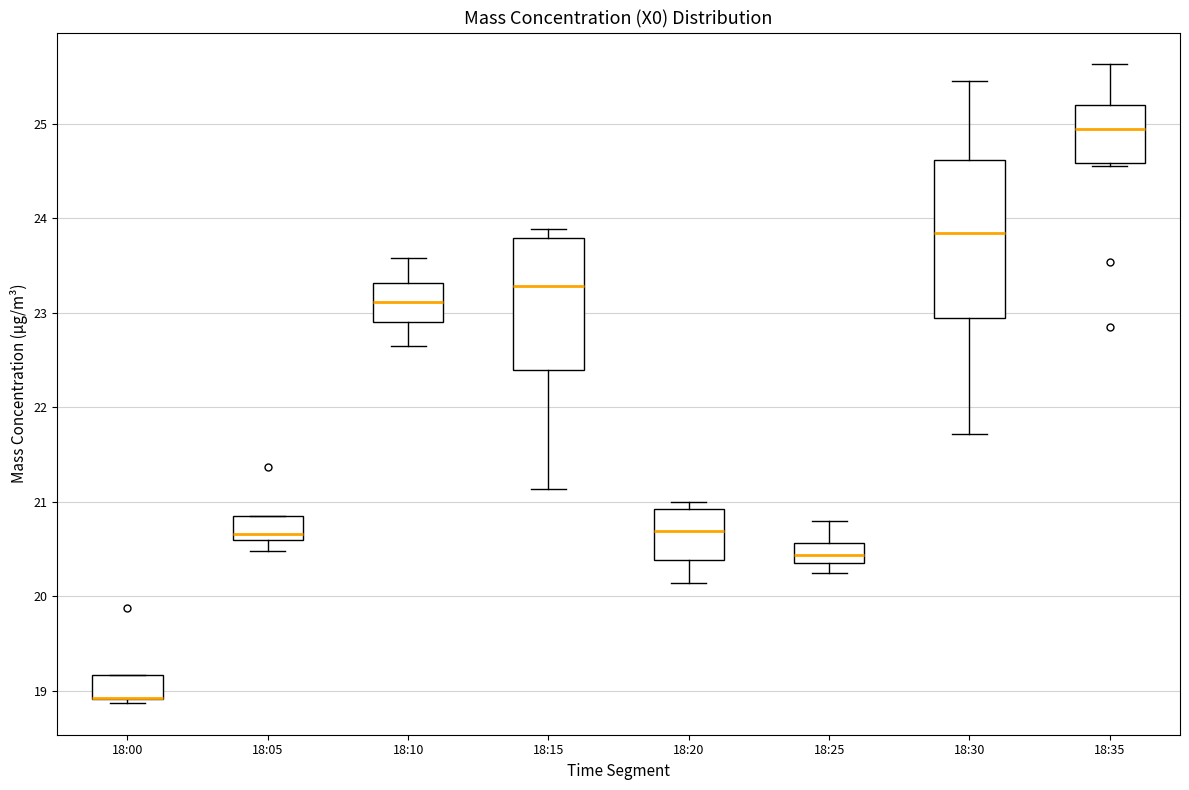

Reading left to right, read every box against the y-axis: the position of its median line, the range the box covers, and the ends of its whiskers. The values are not printed on the chart, so give them approximately, as read against the axis.

18:00: median 18.9 (drawn on the box's lower edge), box 18.9 to 19.2, whiskers 18.9 (just below the box's lower edge) to 19.2
18:05: median 20.7, box 20.6 to 20.9, whiskers 20.5 to 20.9
18:10: median 23.1, box 22.9 to 23.3, whiskers 22.7 to 23.6
18:15: median 23.3, box 22.4 to 23.8, whiskers 21.1 to 23.9
18:20: median 20.7, box 20.4 to 20.9, whiskers 20.1 to 21.0
18:25: median 20.4 (inside the box), box 20.4 to 20.6, whiskers 20.2 to 20.8
18:30: median 23.8, box 22.9 to 24.6, whiskers 21.7 to 25.5
18:35: median 25.0, box 24.6 to 25.2, whiskers 24.6 (just below the box's lower edge) to 25.6